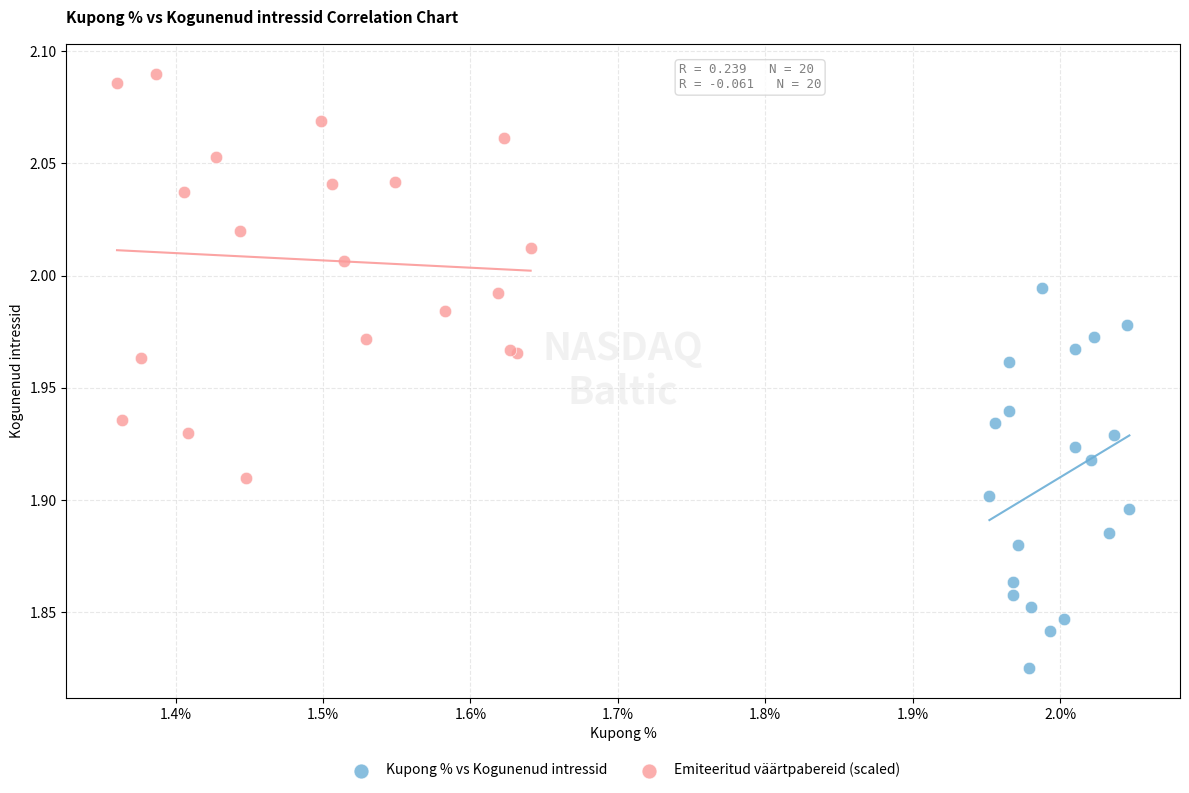

Which series contains the lowest Y value?

Kupong % vs Kogunenud intressid